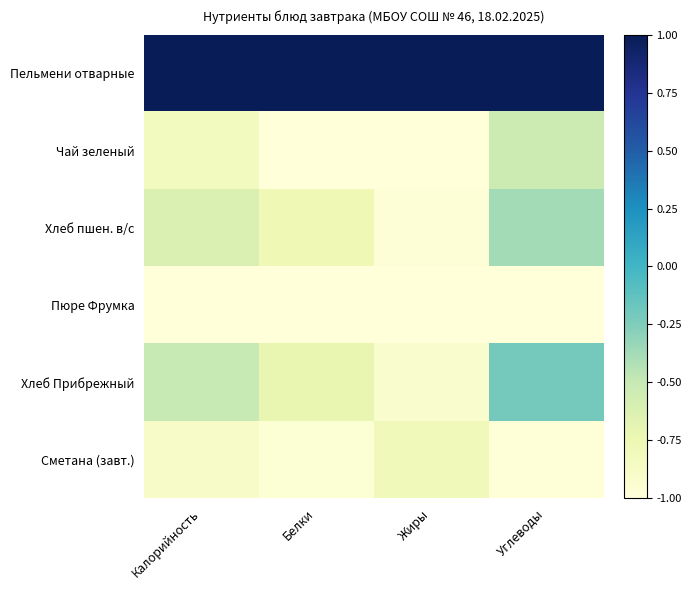

Reading right to left, transcribe all the data shown in this chart.

Пельмени отварные: Углеводы=1.0	Жиры=1.0	Белки=1.0	Калорийность=1.0
Чай зеленый: Углеводы=-0.5	Жиры=-1.0	Белки=-1.0	Калорийность=-0.8
Хлеб пшен. в/с: Углеводы=-0.4	Жиры=-1.0	Белки=-0.8	Калорийность=-0.6
Пюре Фрумка: Углеводы=-1.0	Жиры=-1.0	Белки=-1.0	Калорийность=-1.0
Хлеб Прибрежный: Углеводы=-0.2	Жиры=-0.9	Белки=-0.7	Калорийность=-0.5
Сметана (завт.): Углеводы=-1.0	Жиры=-0.8	Белки=-1.0	Калорийность=-0.9